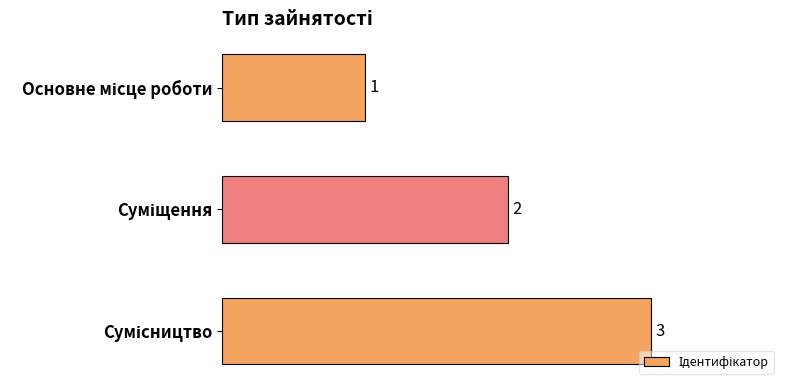

What is the average value?

2